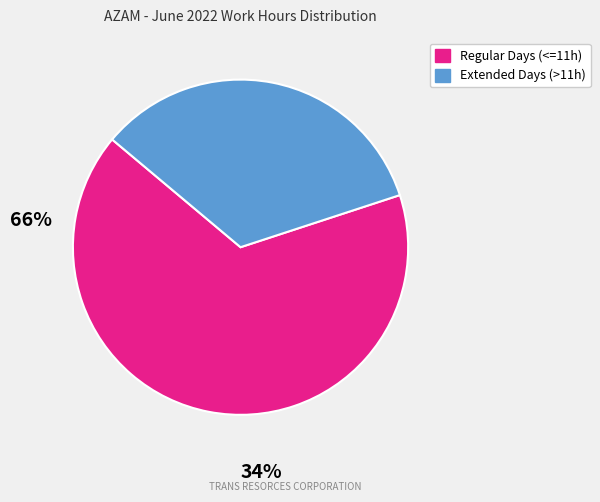

Is there a majority slice in this chart?

Yes